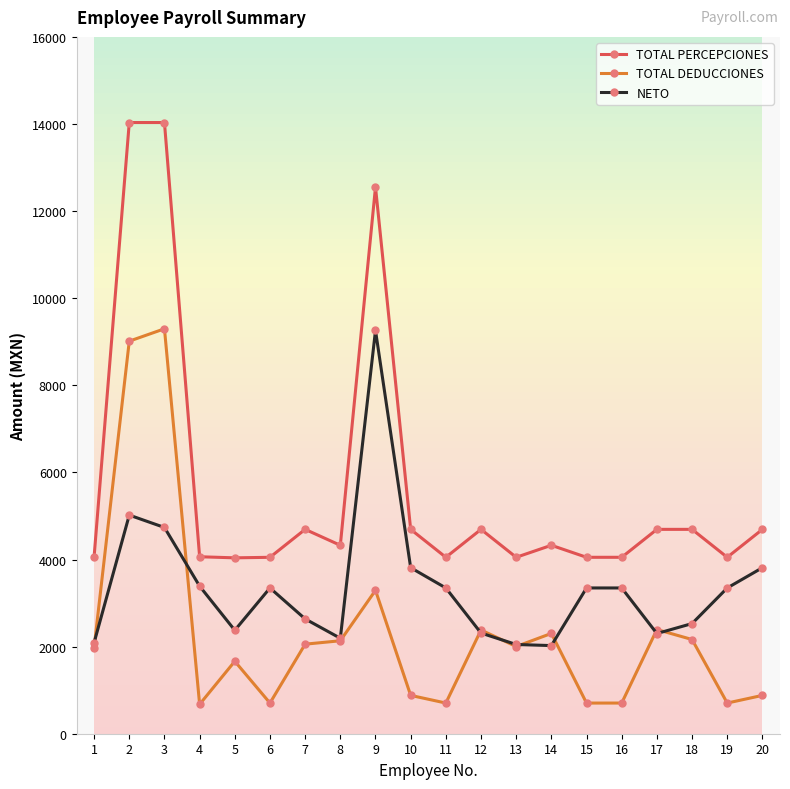

What is the difference between the highest and lowest values at 4?

3388.2